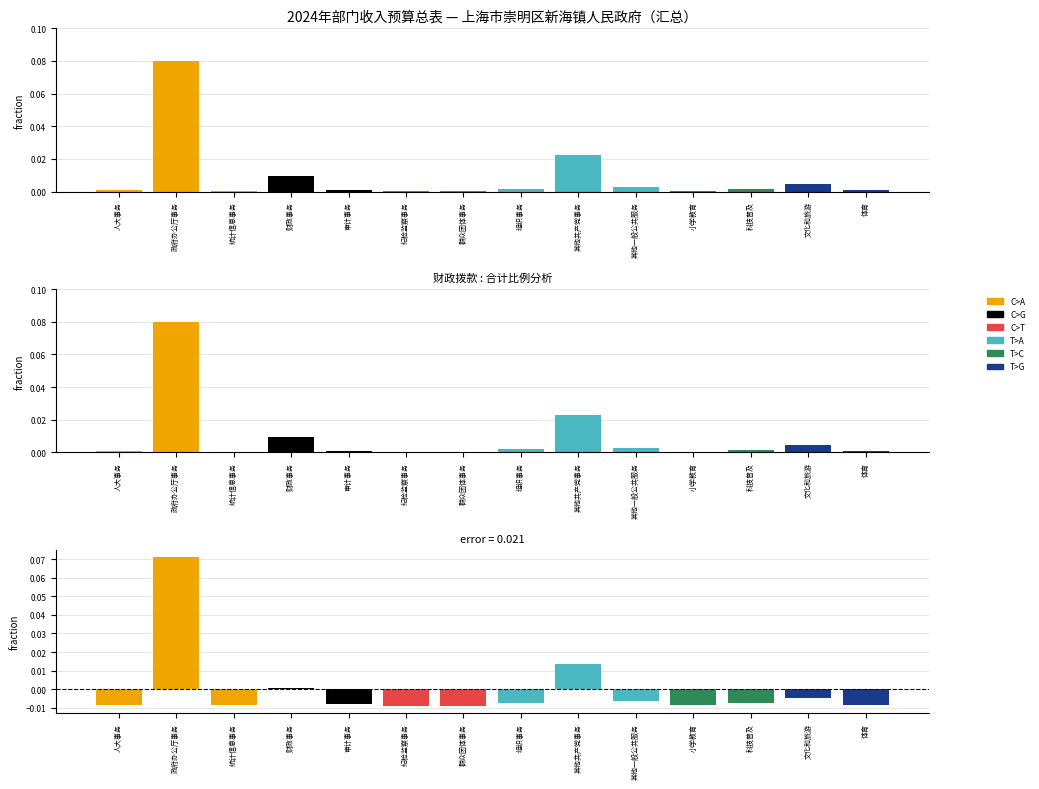

Reading right to left, extract all data points from this chart.

合计: 0.0	0.0	0.0	0.0	0.0	0.0	0.0	0.0	0.0	0.0	0.0	0.0	0.1	0.0
财政拨款收入: 0.0	0.0	0.0	0.0	0.0	0.0	0.0	0.0	0.0	0.0	0.0	0.0	0.1	0.0
差异: -0.0	-0.0	-0.0	-0.0	-0.0	0.0	-0.0	-0.0	-0.0	-0.0	0.0	-0.0	0.1	-0.0